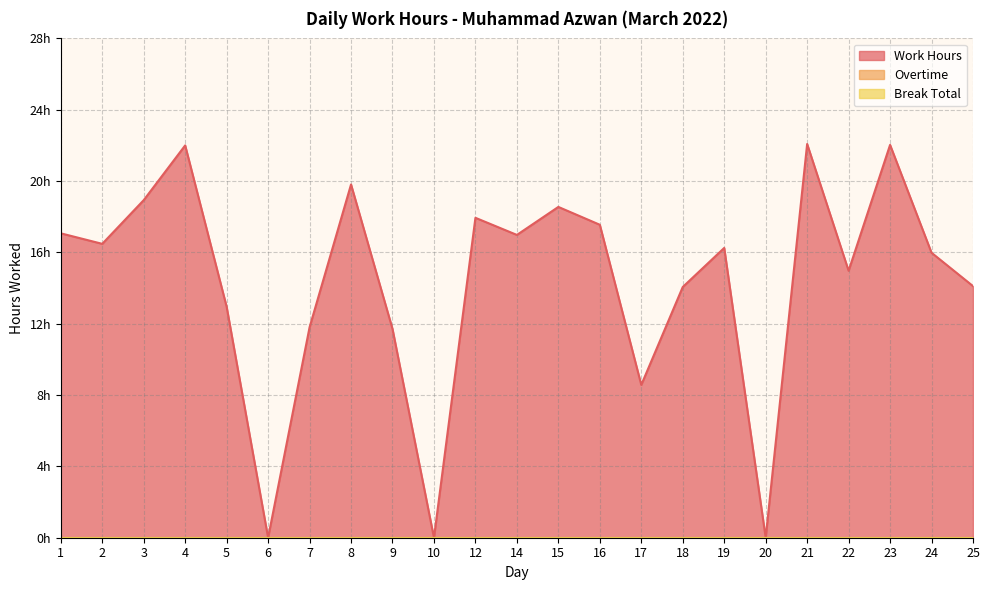

Reading left to right, list all the values displayed in this chart.

Work Hours: 17.1	16.5	18.9	22.0	12.9	0.0	11.8	19.8	11.7	0.0	17.9	17.0	18.6	17.6	8.6	14.1	16.2	0.0	22.1	15.0	22.0	16.0	14.1
Overtime: 0.0	0.0	0.0	0.0	0.0	0.0	0.0	0.0	0.0	0.0	0.0	0.0	0.0	0.0	0.0	0.0	0.0	0.0	0.0	0.0	0.0	0.0	0.0
Break Total: 0.0	0.0	0.0	0.0	0.0	0.0	0.0	0.0	0.0	0.0	0.0	0.0	0.0	0.0	0.0	0.0	0.0	0.0	0.0	0.0	0.0	0.0	0.0